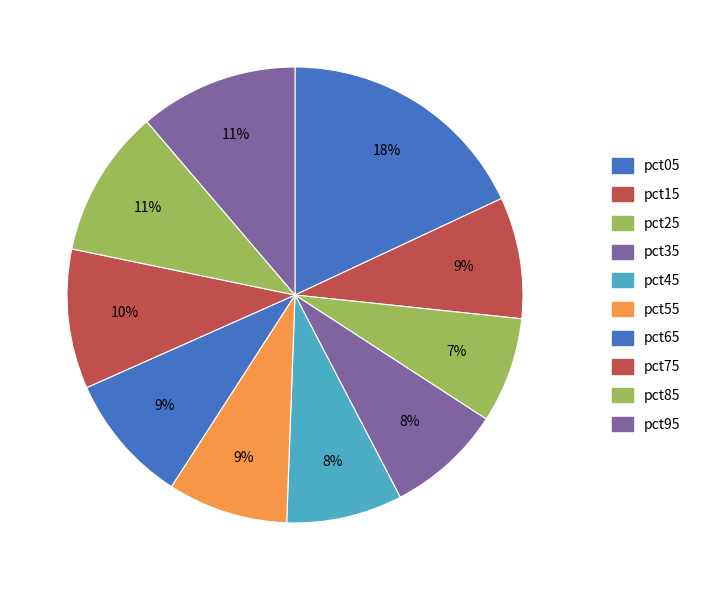

Rank the categories by value from lowest to highest.

pct25, pct35, pct45, pct55, pct15, pct65, pct75, pct85, pct95, pct05